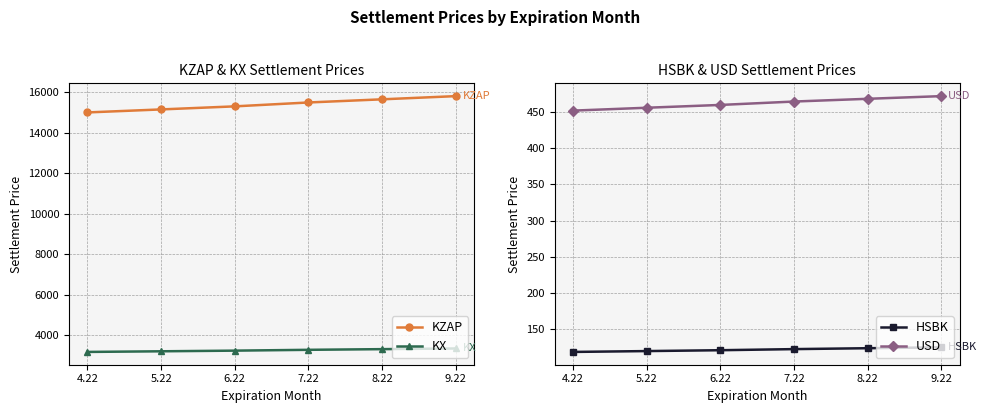

What value does the KZAP series have at 6.22?

15297.9